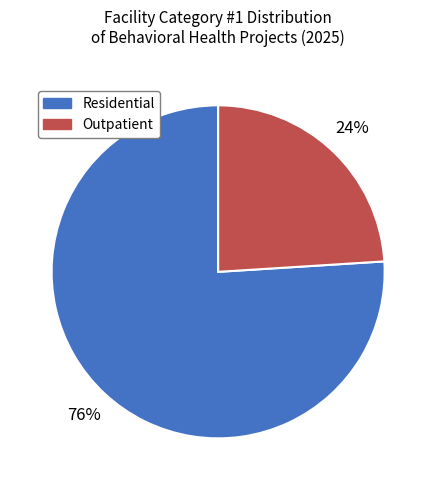

Approximately how many times larger is the value at Residential compared to Outpatient?

3.2